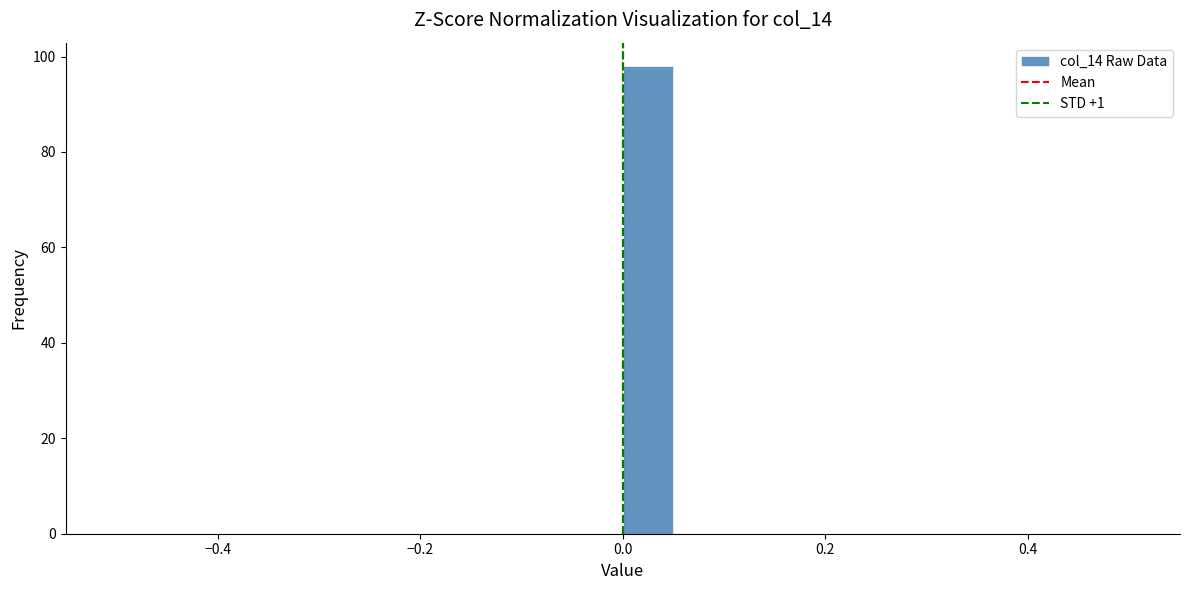

Around what value on the x-axis is the tallest bar? Give the approximate position of its centre, as read against the axis.

0.02